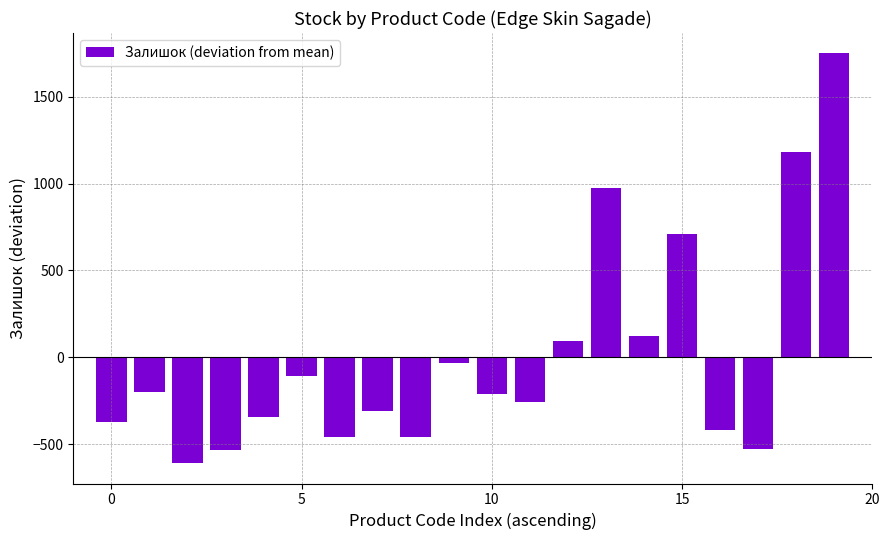

What is the maximum value shown in the chart?

1748.8